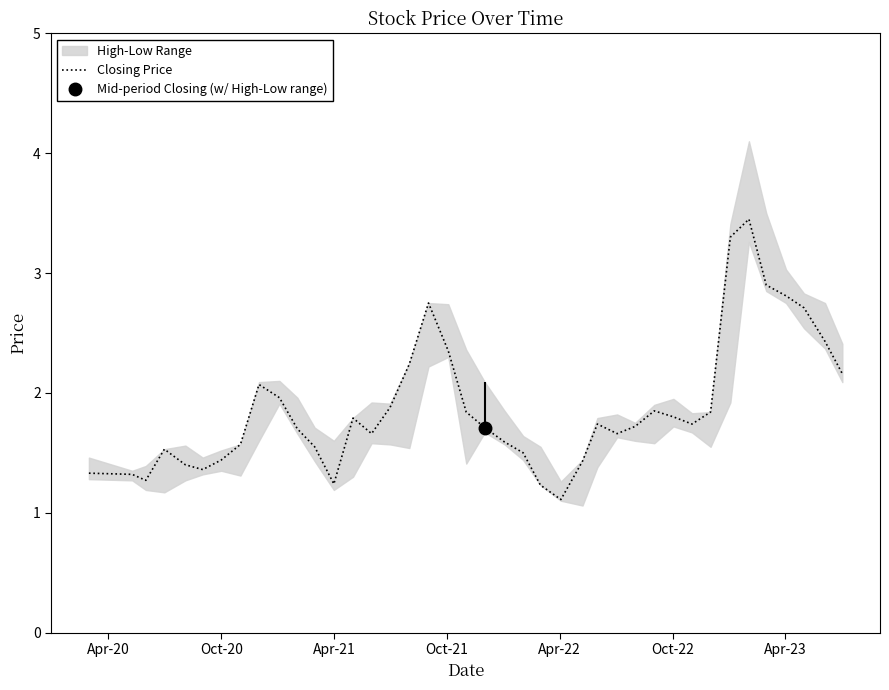

Does the chart have visible grid lines?

No